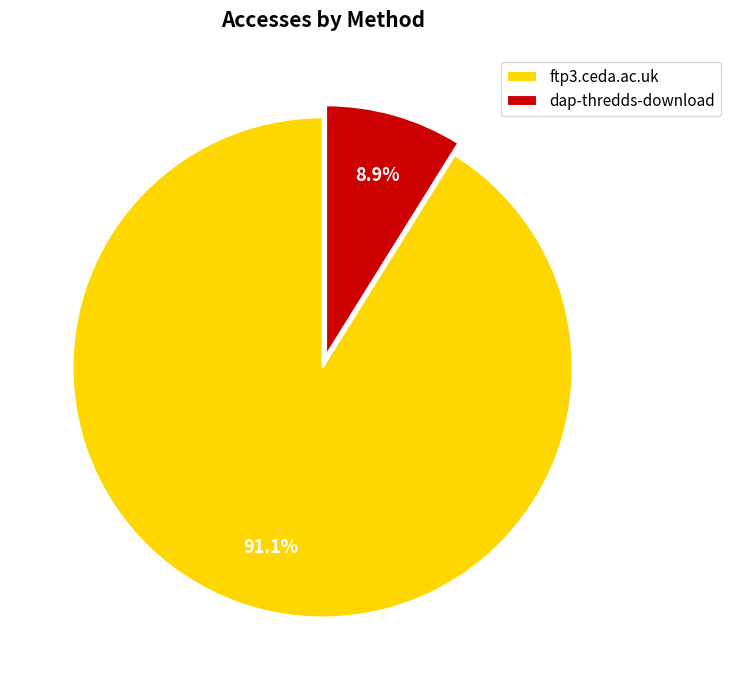

Is the sum of ftp3.ceda.ac.uk and dap-thredds-download greater than half?

Yes